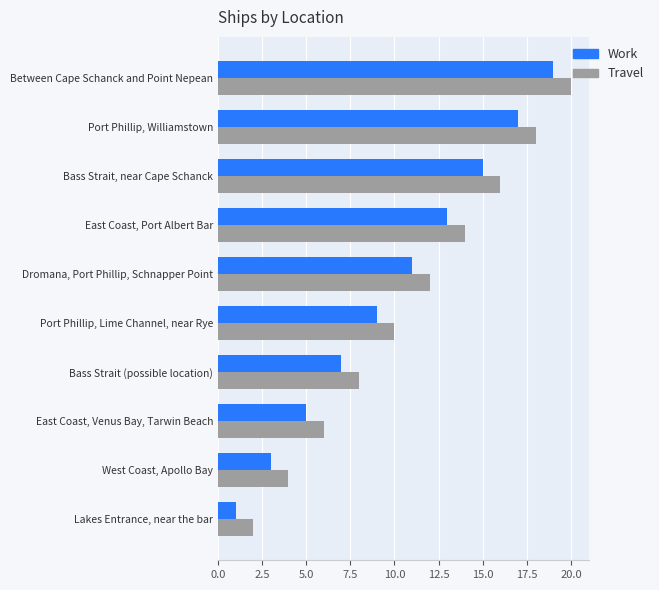

Is it true that Travel equals 16 at Bass Strait, near Cape Schanck?

True